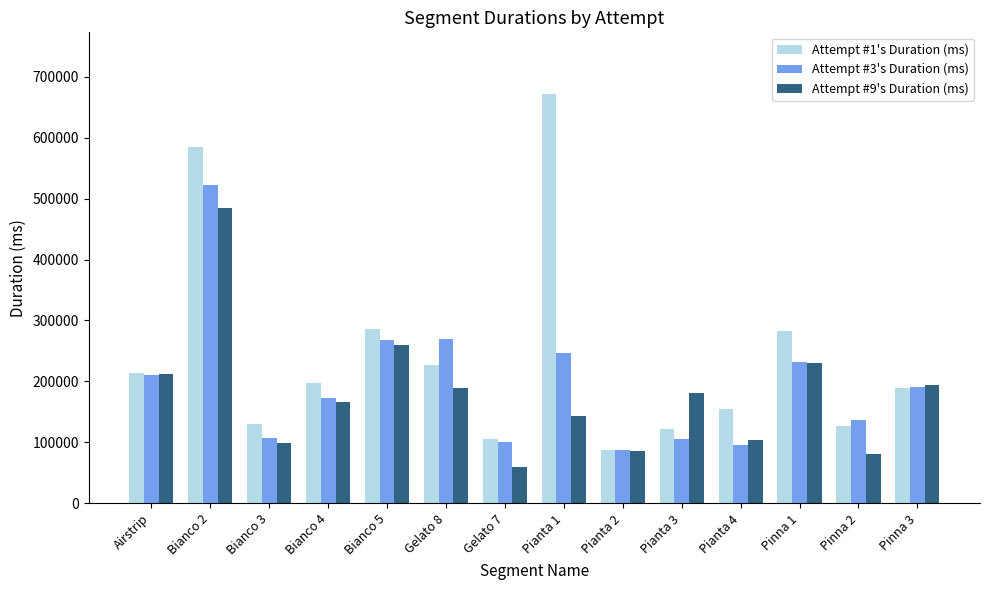

What is the value of the Attempt #3's Duration (ms) bar at the 11th from the left?

95176